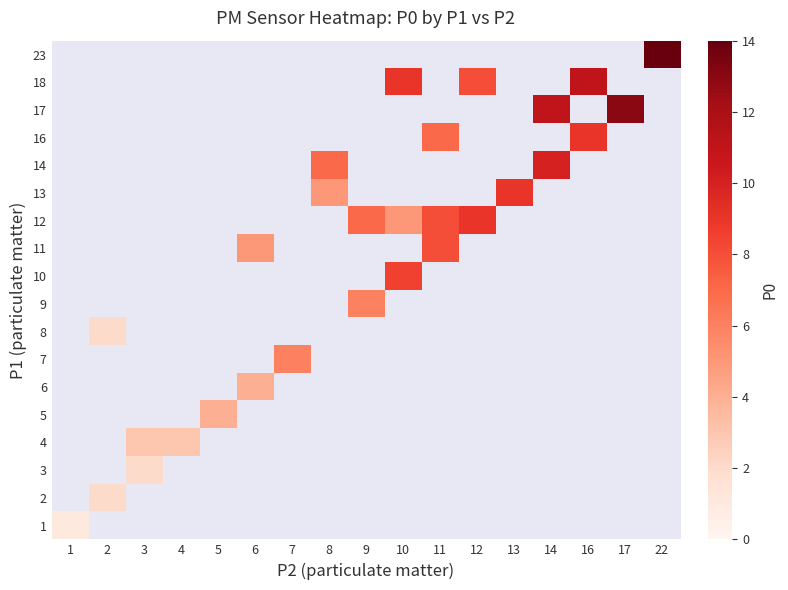

What is the minimum value shown in the chart?

1.0